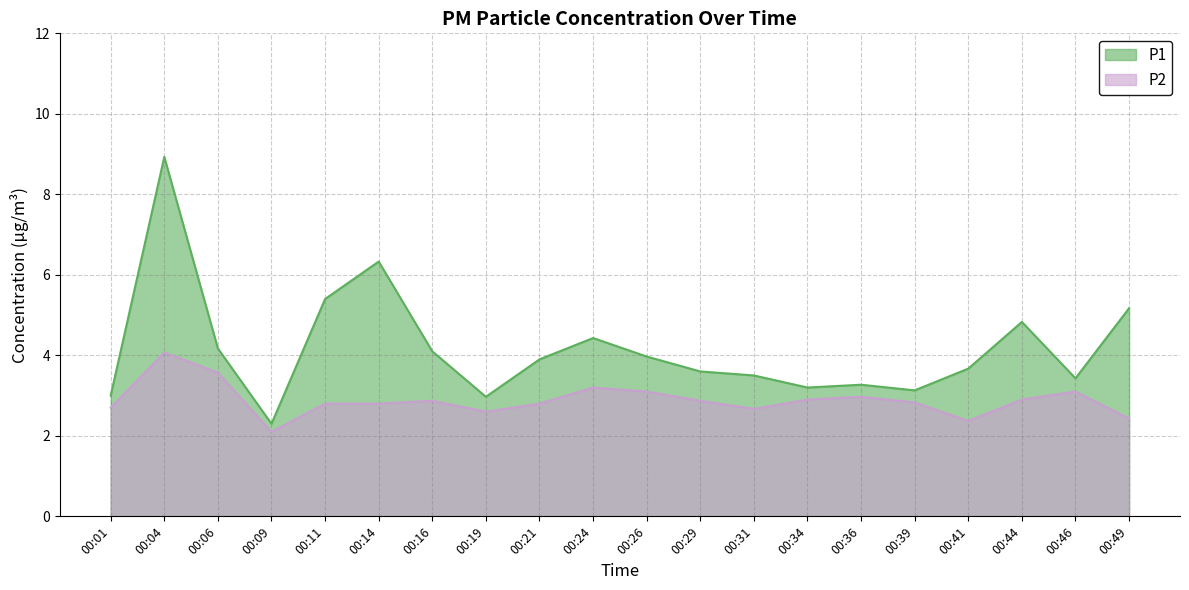

The P1 series shows 7.9 at 00:49. True or false?

False